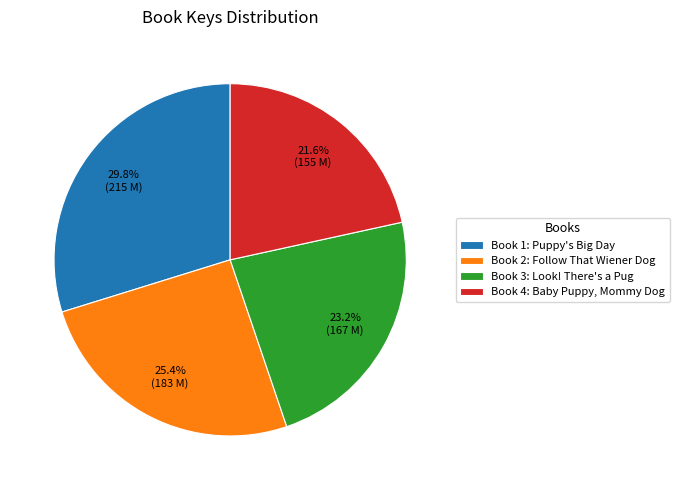

Which slice is the smallest?

Book 4: Baby Puppy, Mommy Dog